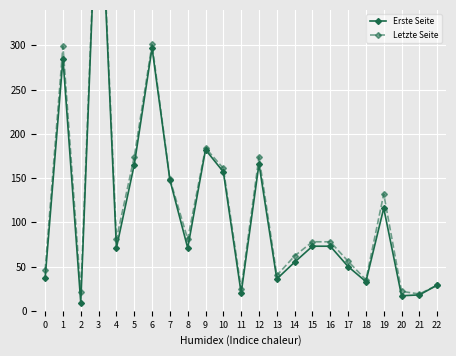

How many data points in Letzte Seite are above 78?

11